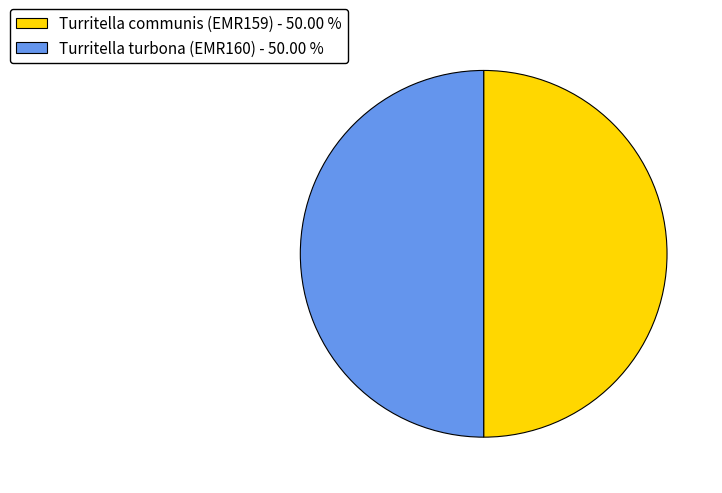

What is the ratio of the value at Turritella turbona (EMR160) to the value at Turritella communis (EMR159)?

1.0